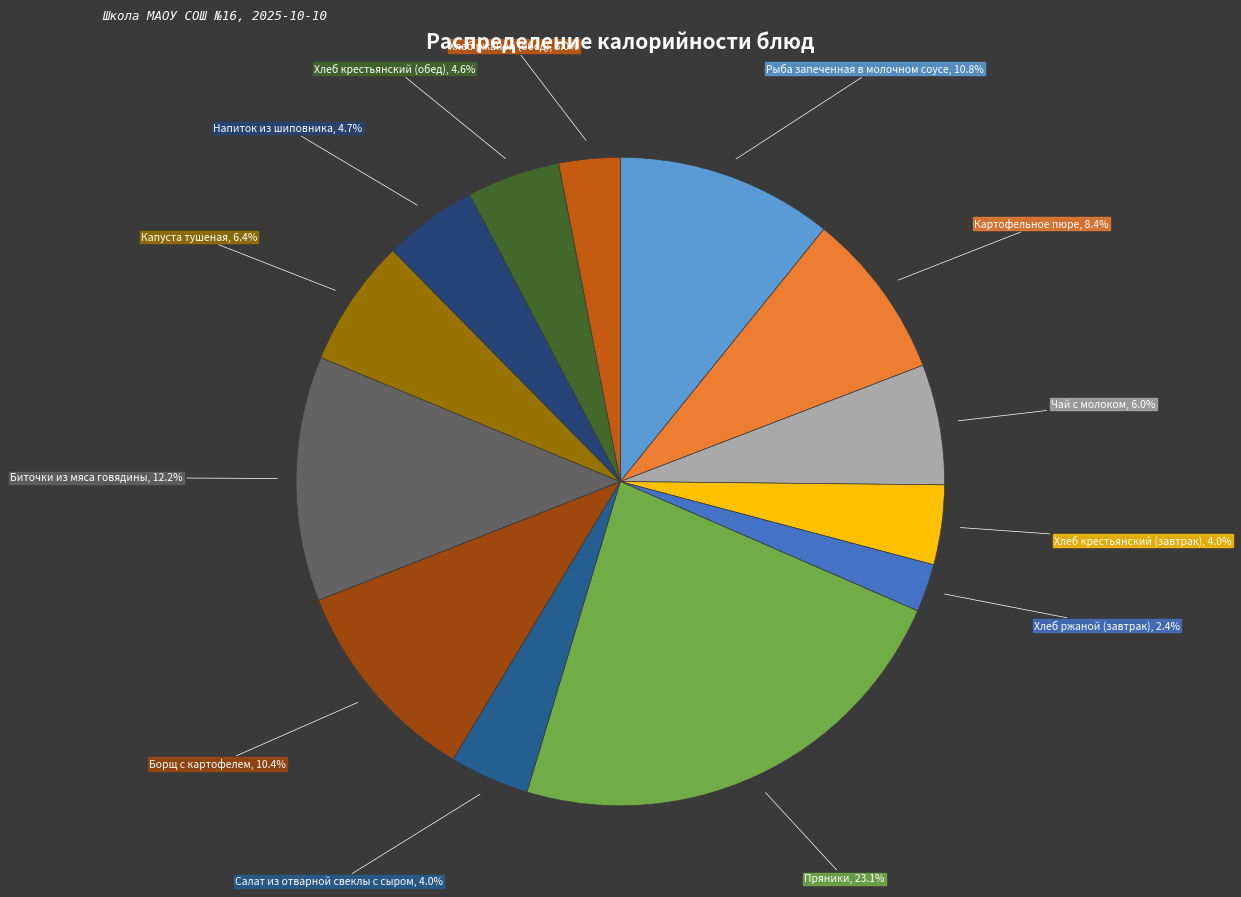

Which category has the biggest portion of the pie?

Пряники